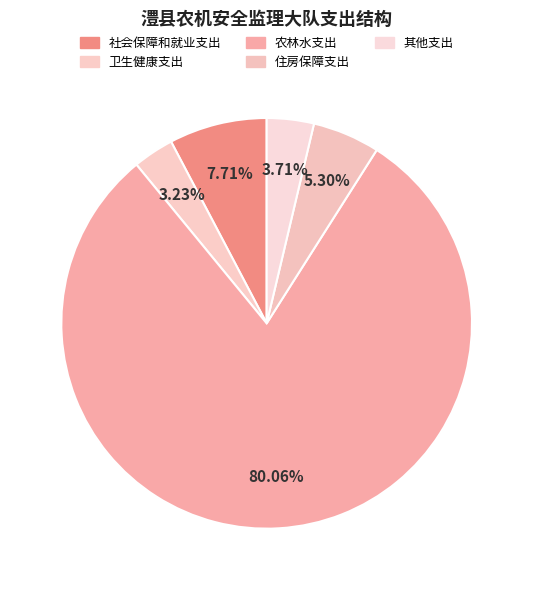

Count the number of slices in the pie.

5